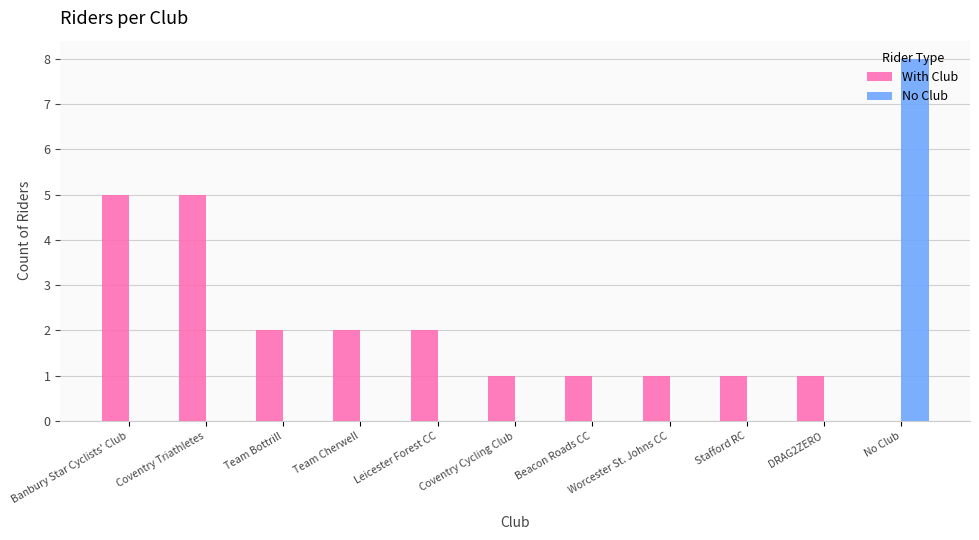

Is the value of With Club at Leicester Forest CC greater than the value of No Club at Beacon Roads CC?

Yes